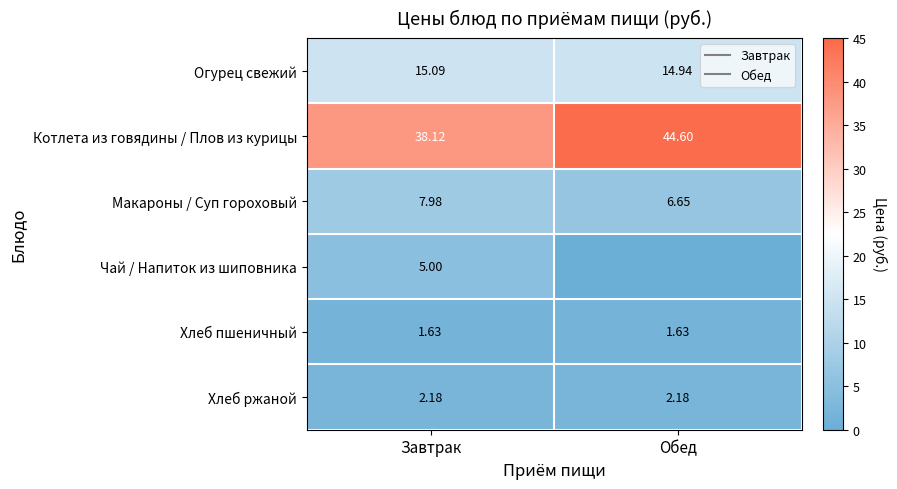

List the labels in order of Хлеб пшеничный value, smallest first.

Завтрак, Обед